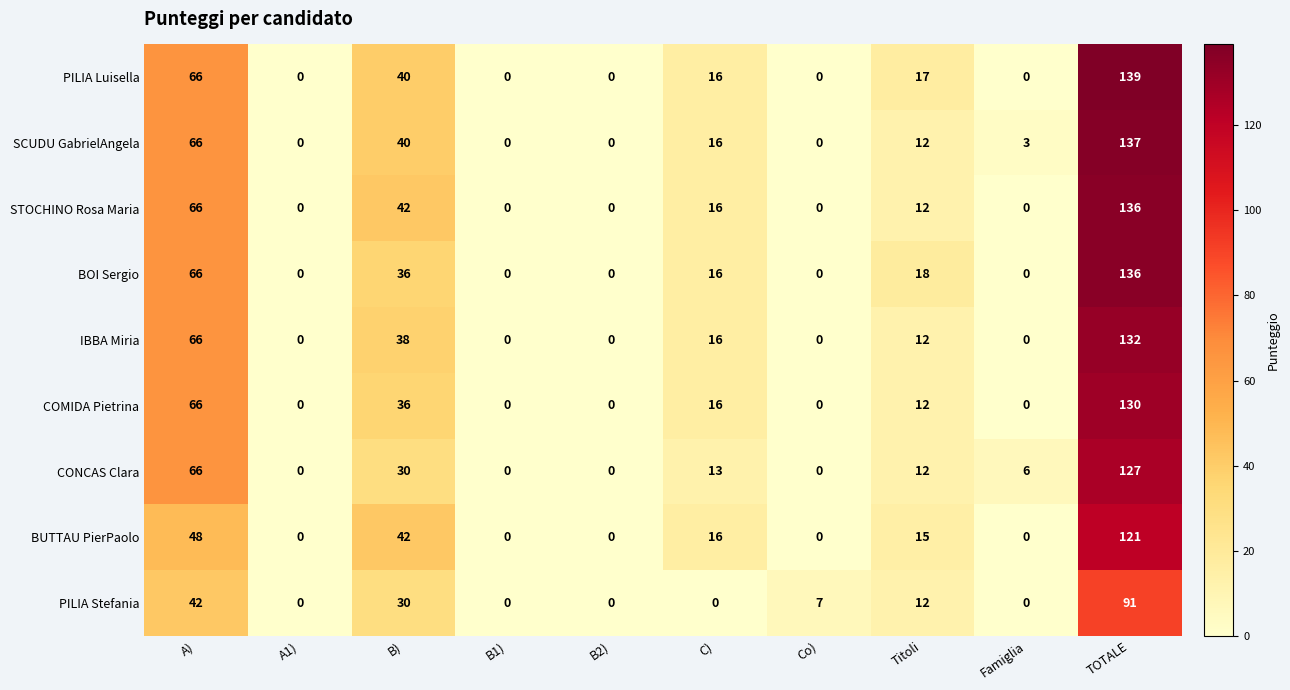

Which category has the highest value in the CONCAS Clara series?

TOTALE